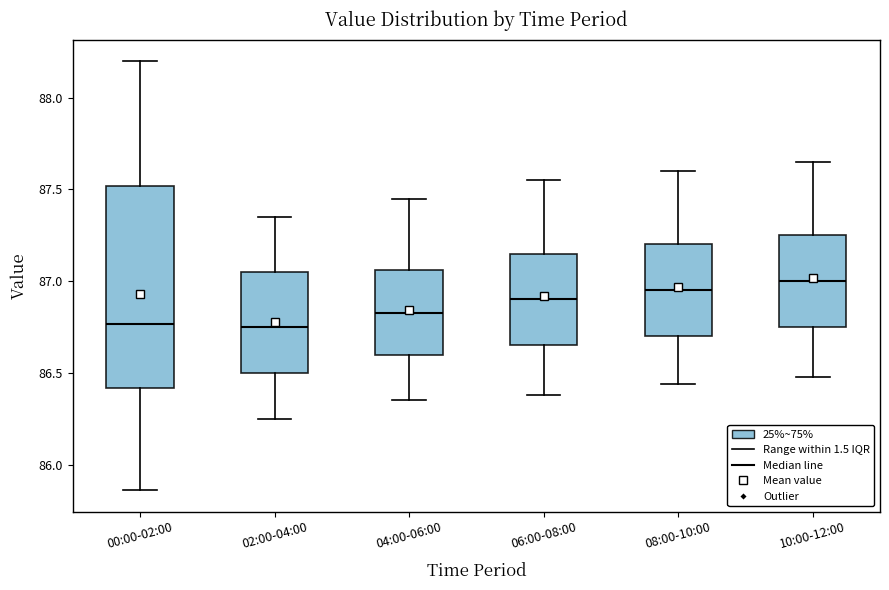

Reading left to right, transcribe this box plot: for each box, give where its median line is, the range the box spans, and where its two whiskers end, as read against the y-axis. The values are not printed on the chart, so give them approximately, as read against the axis.

00:00-02:00: median 86.75, box 86.40 to 87.50, whiskers 85.85 to 88.20
02:00-04:00: median 86.75, box 86.50 to 87.05, whiskers 86.25 to 87.35
04:00-06:00: median 86.85, box 86.60 to 87.05, whiskers 86.35 to 87.45
06:00-08:00: median 86.90, box 86.65 to 87.15, whiskers 86.40 to 87.55
08:00-10:00: median 86.95, box 86.70 to 87.20, whiskers 86.45 to 87.60
10:00-12:00: median 87.00, box 86.75 to 87.25, whiskers 86.50 to 87.65